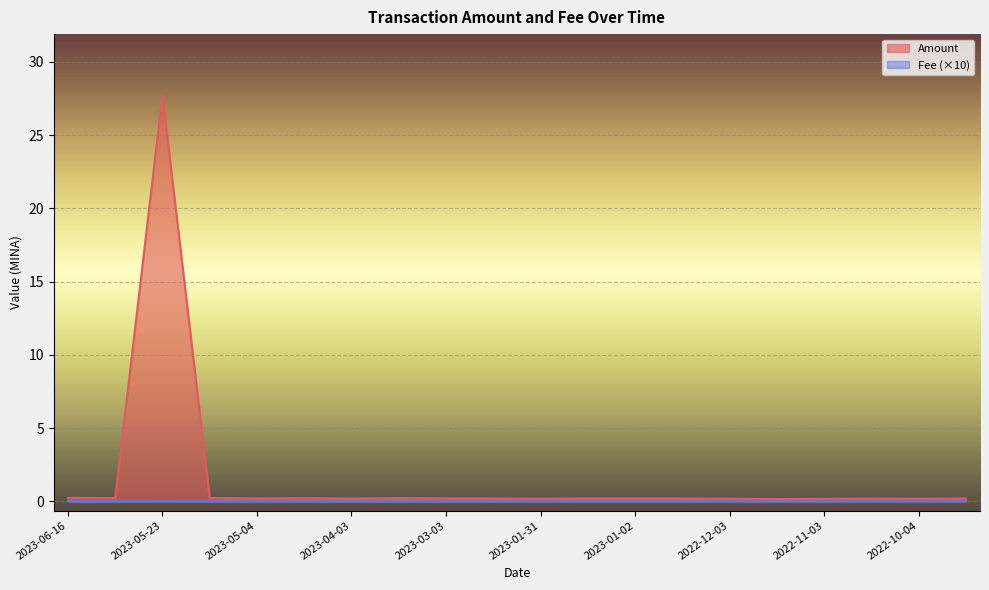

Which has a higher value, 2023-01-17 or 2022-11-03?

2023-01-17